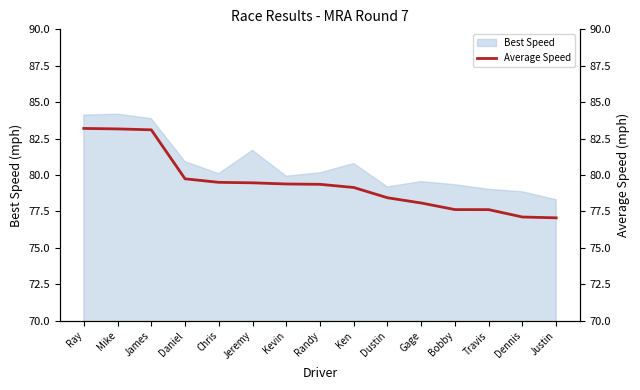

Which category has the highest value across all series?

Ray